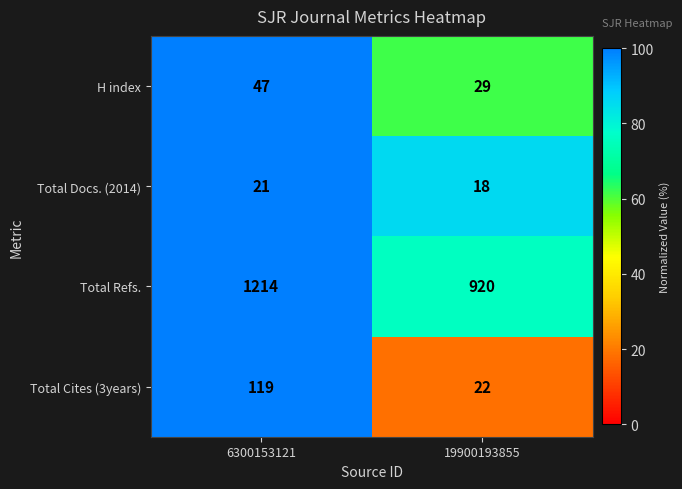

Count the number of data series in this chart.

4